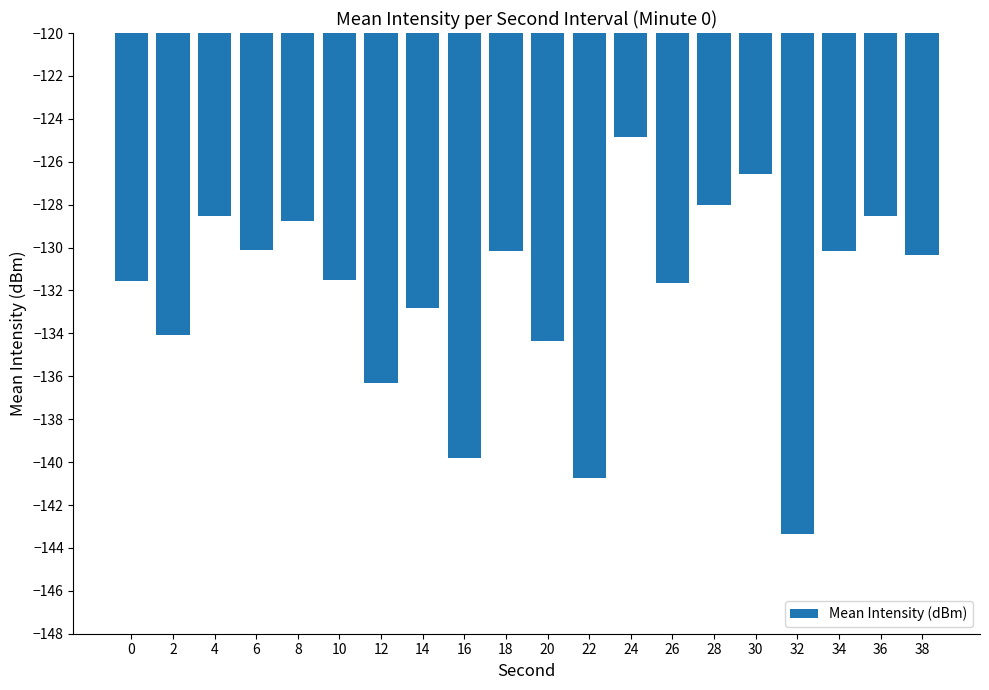

What is the value of the 12th bar from the left?

-140.8